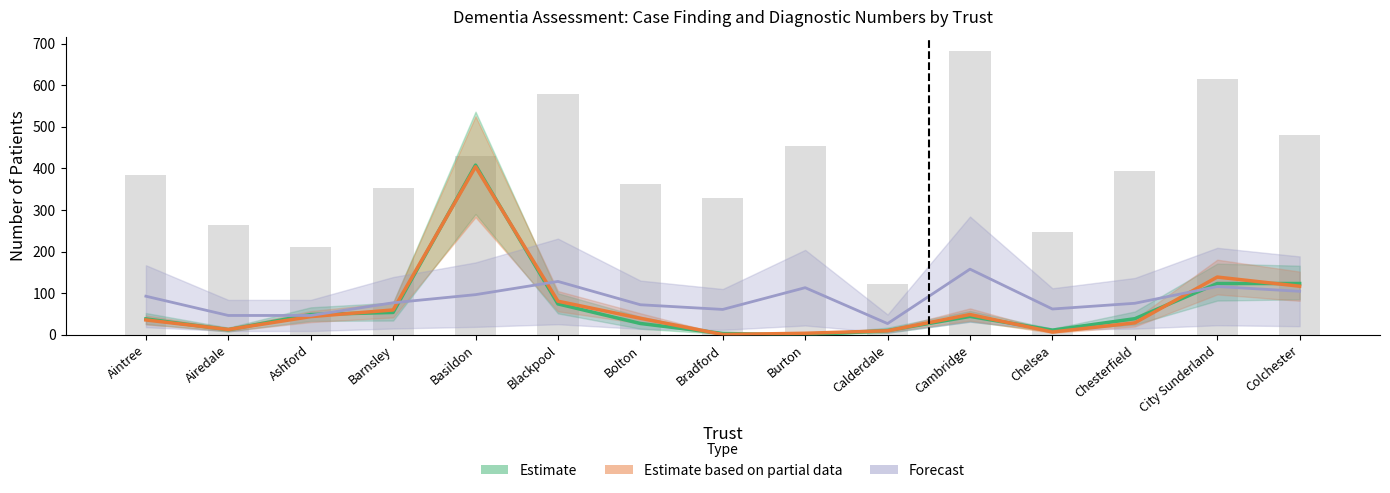

How many categories are shown in the chart?

15